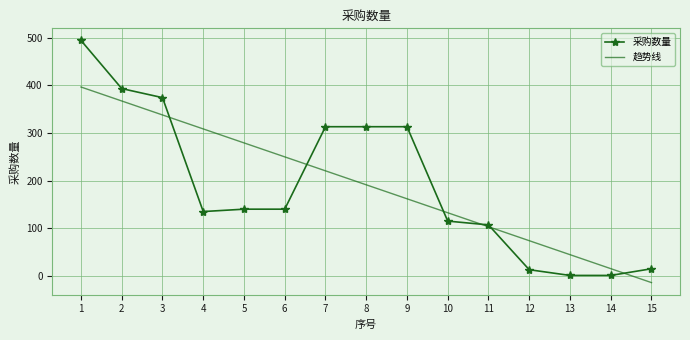

After their last crossing, which series has the higher values: 趋势线 or 采购数量?

采购数量